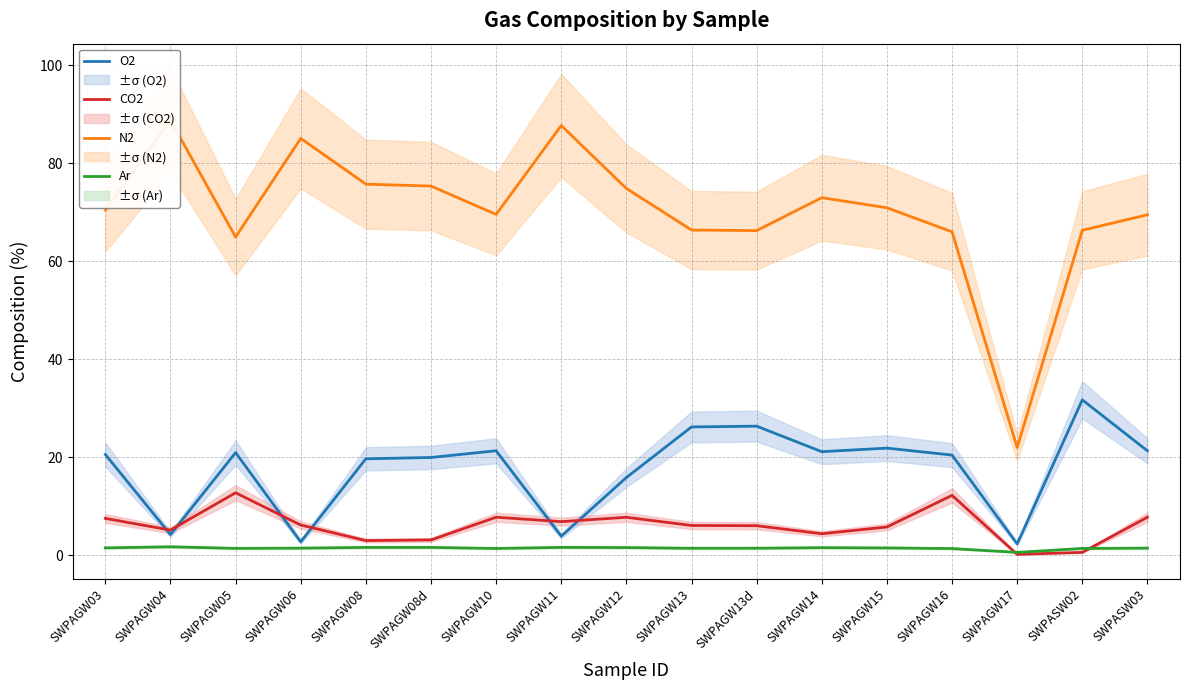

How many data points in Ar are less than 1?

1